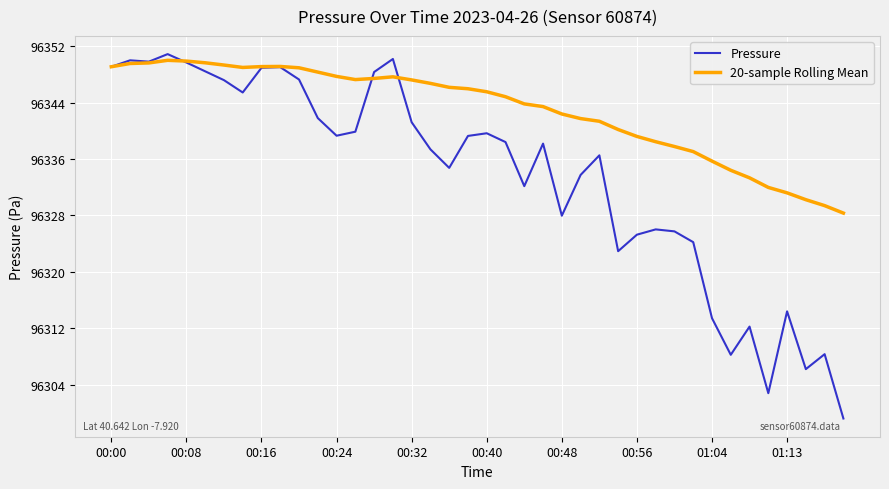

What is the maximum value for Pressure?

96350.9